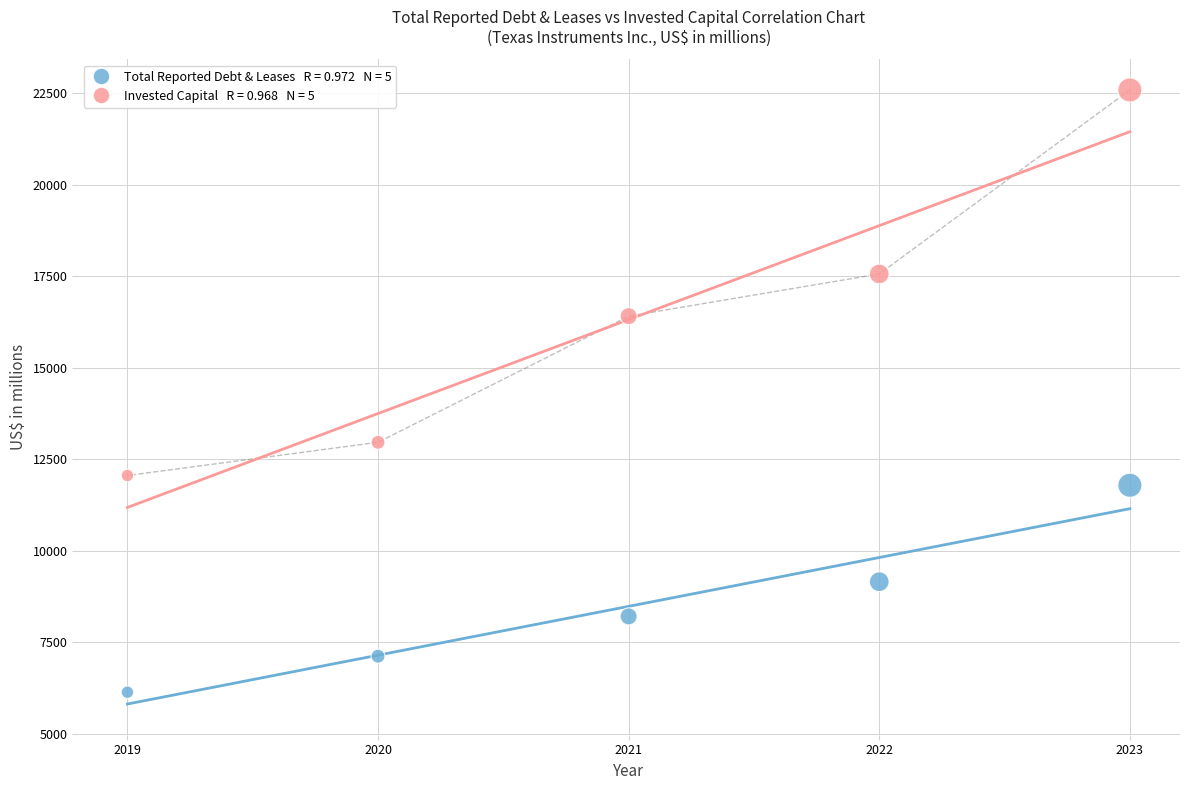

Across all data points, what is the average Y value?

12398